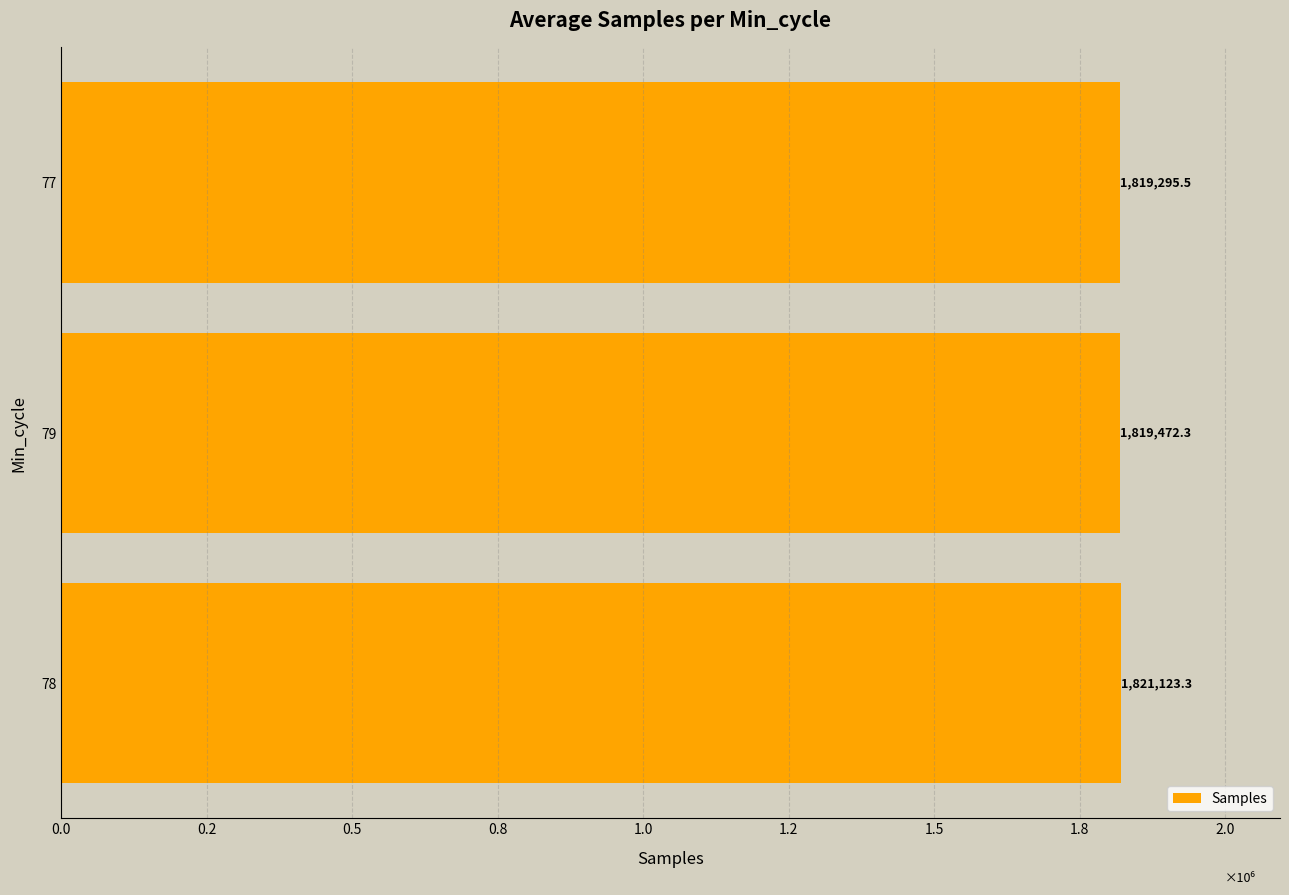

Does the chart contain any negative values?

No